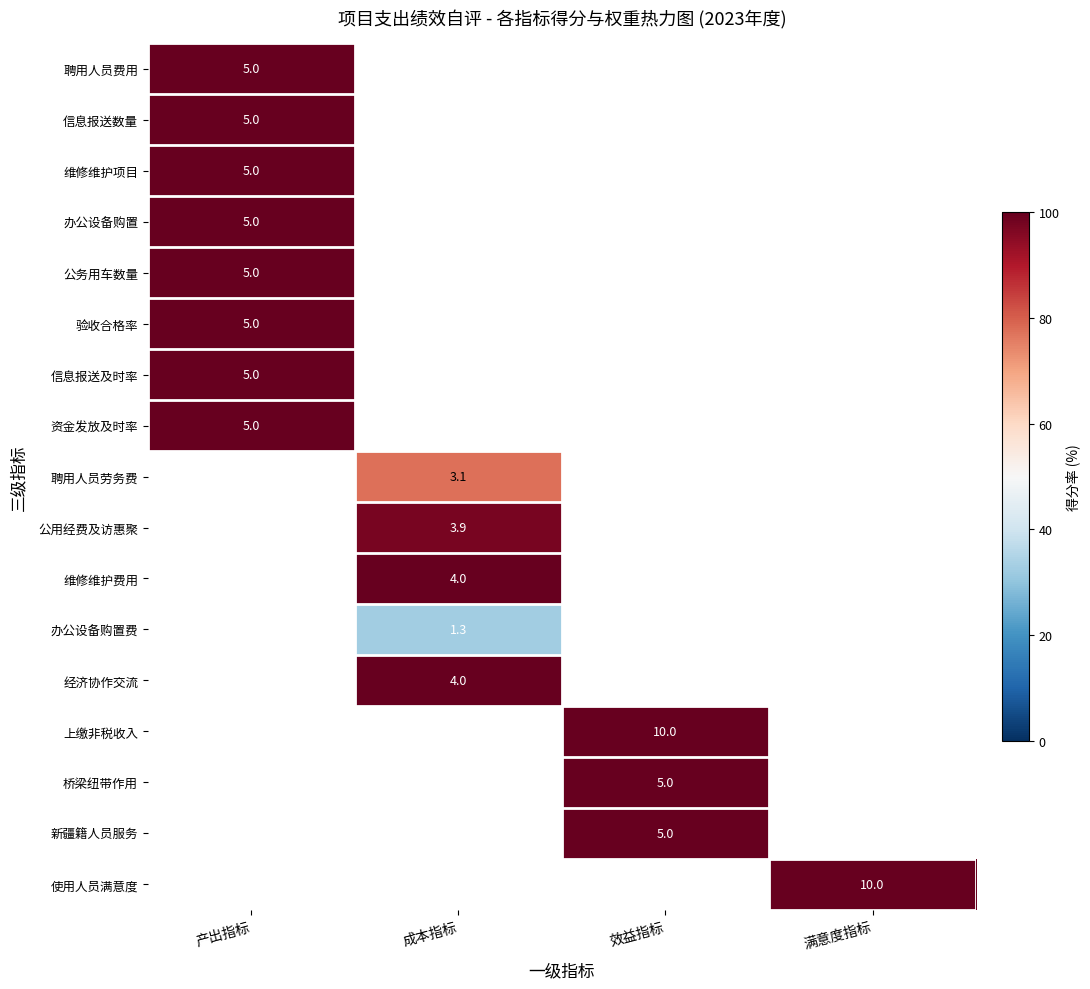

Is it true that 信息报送数量 equals 3.1 at 产出指标?

False